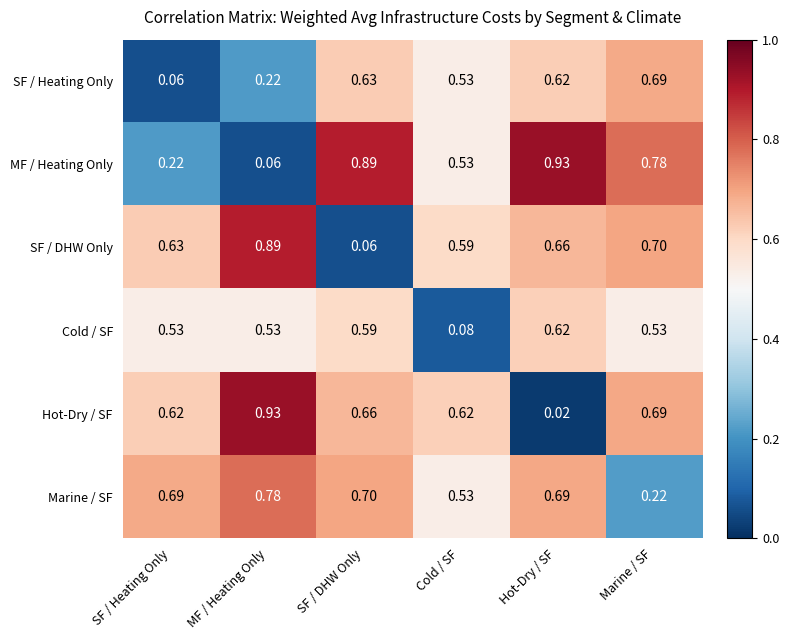

Between SF / DHW Only and Cold / SF, which series saw the biggest shift?

SF / DHW Only